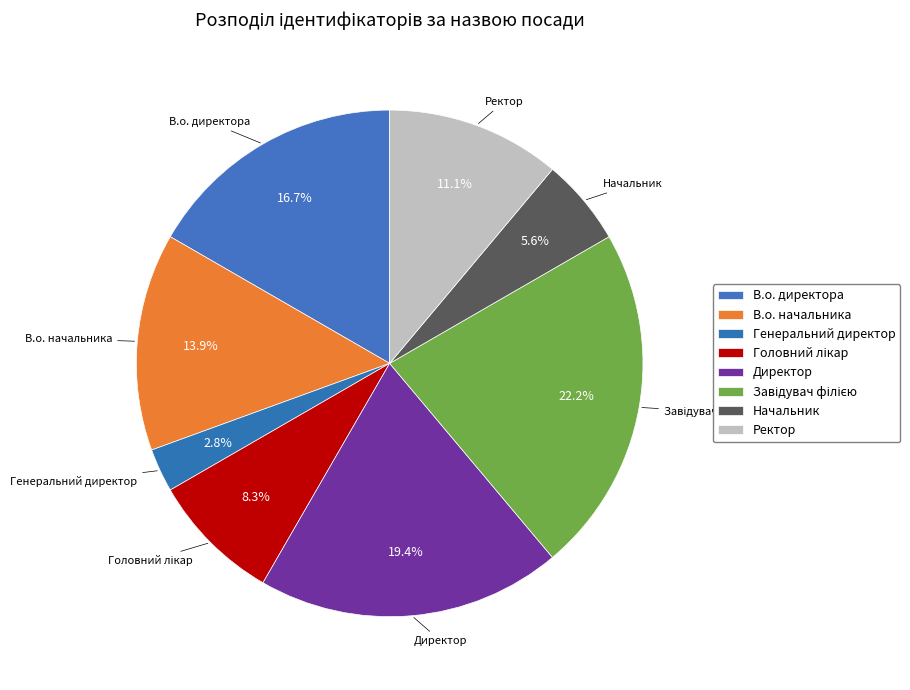

Is there any slice that represents more than half of the pie?

No